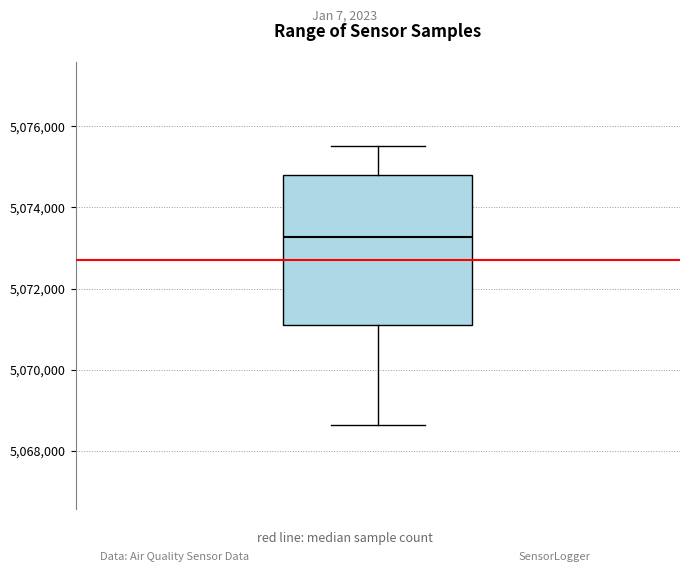

Transcribe this box plot: give where the median line is, the range the box spans, and where the two whiskers end, as read against the y-axis. The values are not printed on the chart, so give them approximately, as read against the axis.

median 5073200, box 5071200 to 5074800, whiskers 5068600 to 5075600